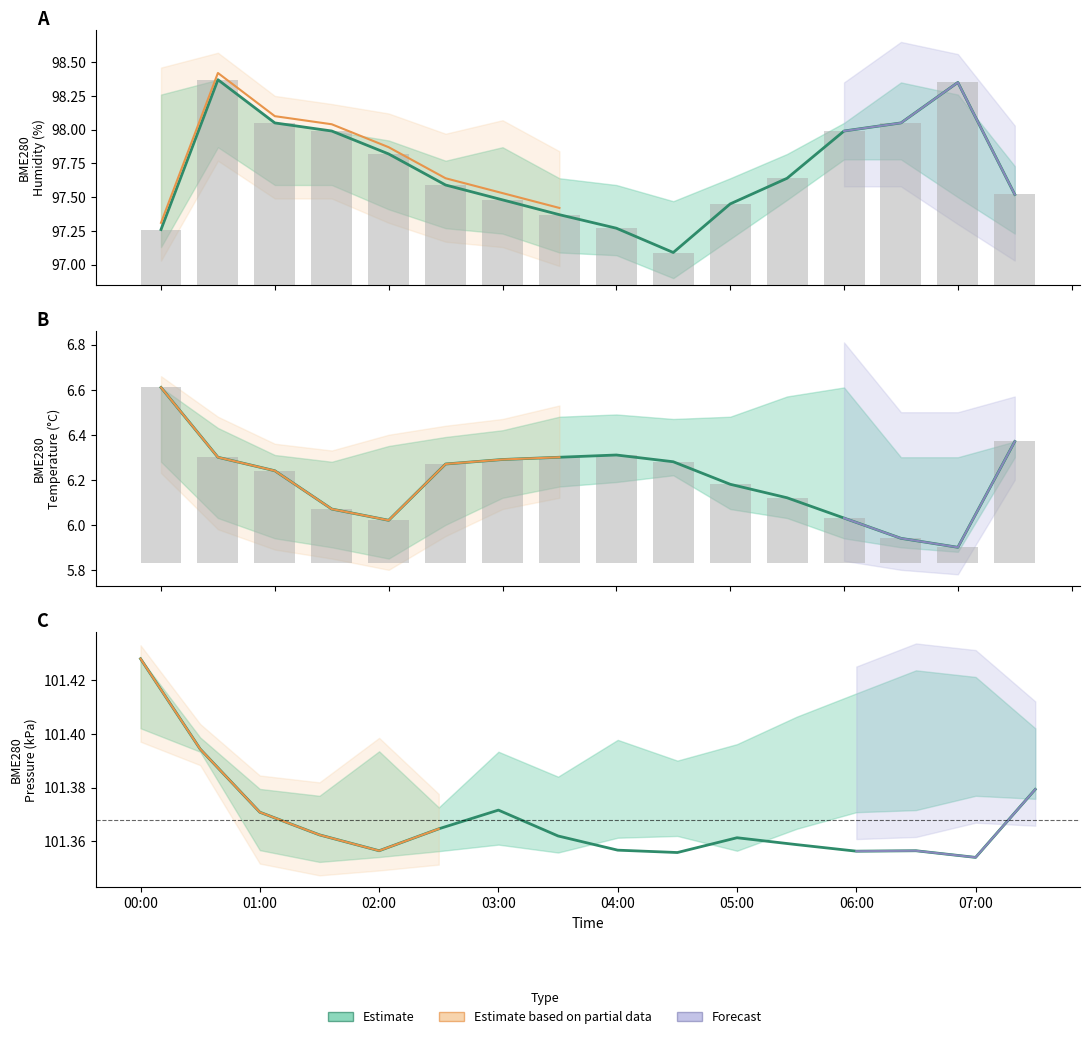

Reading left to right, extract all data points from this chart.

BME280_humidity: 97.3	98.4	98.0	98.0	97.8	97.6	97.5	97.4	97.3	97.1	97.5	97.6	98.0	98.0	98.3	97.5
BME280_temperature: 6.6	6.3	6.2	6.1	6.0	6.3	6.3	6.3	6.3	6.3	6.2	6.1	6.0	5.9	5.9	6.4
BME280_pressure_norm: 101.4	101.4	101.4	101.4	101.4	101.4	101.4	101.4	101.4	101.4	101.4	101.4	101.4	101.4	101.4	101.4